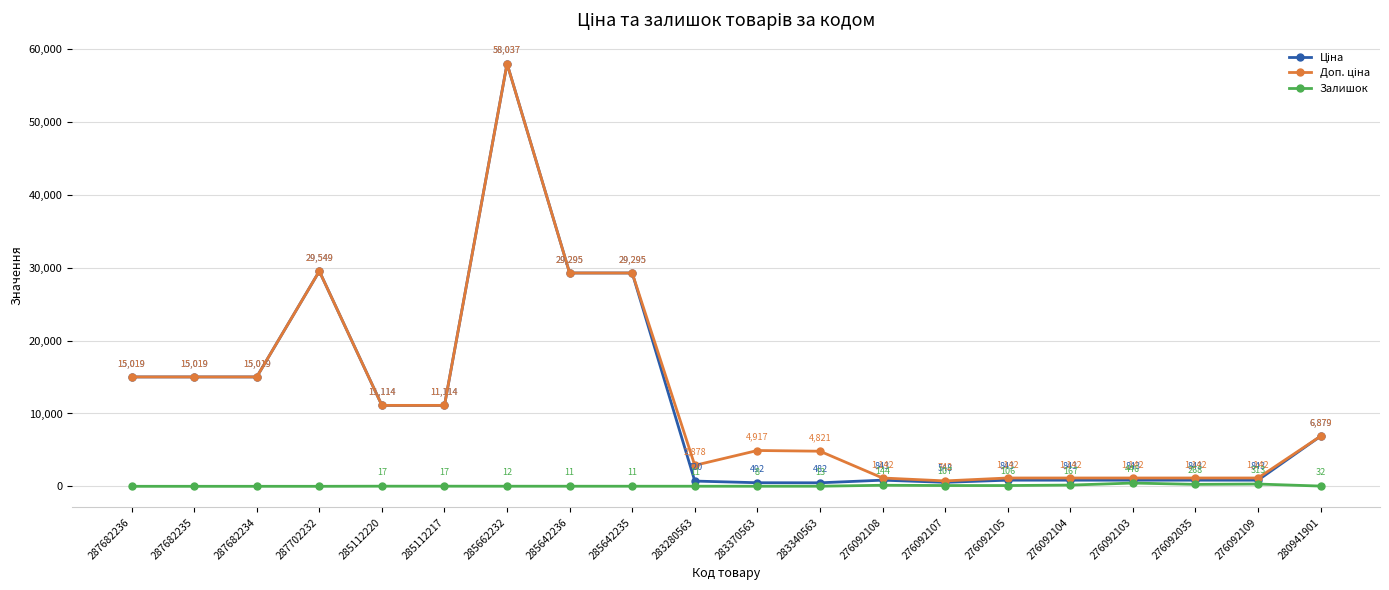

The Залишок series shows 17.0 at 285112217. True or false?

True